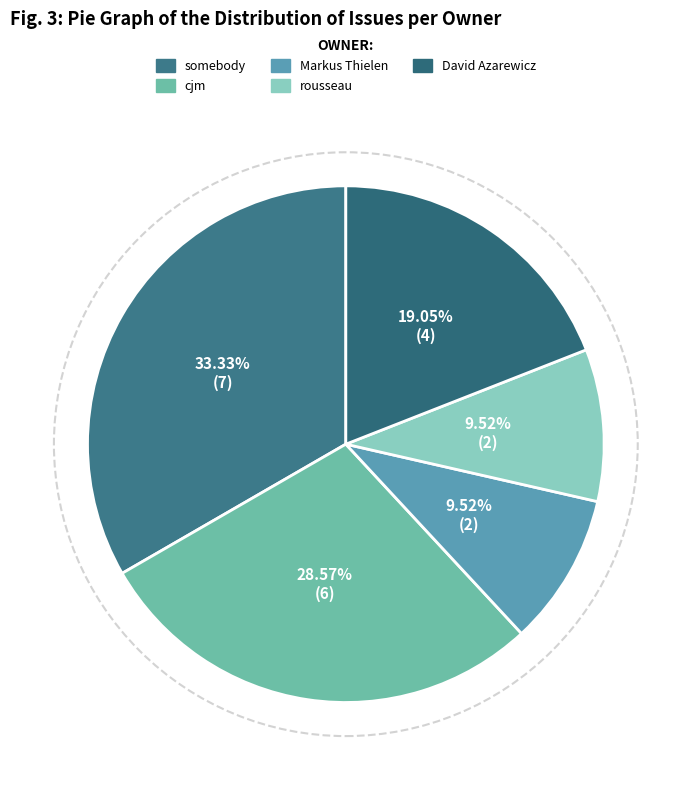

Count the number of slices in the pie.

5